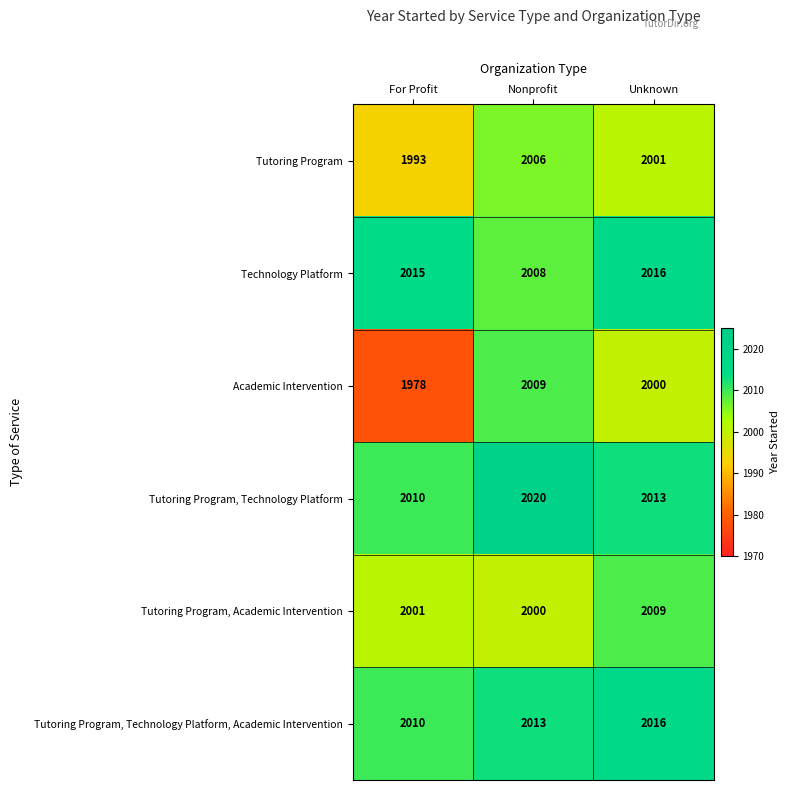

Reading left to right, transcribe all the data shown in this chart.

Tutoring Program: 1993	2006	2001
Technology Platform: 2015	2008	2016
Academic Intervention: 1978	2009	2000
Tutoring Program, Technology Platform: 2010	2020	2013
Tutoring Program, Academic Intervention: 2001	2000	2009
Tutoring Program, Technology Platform, Academic Intervention: 2010	2013	2016